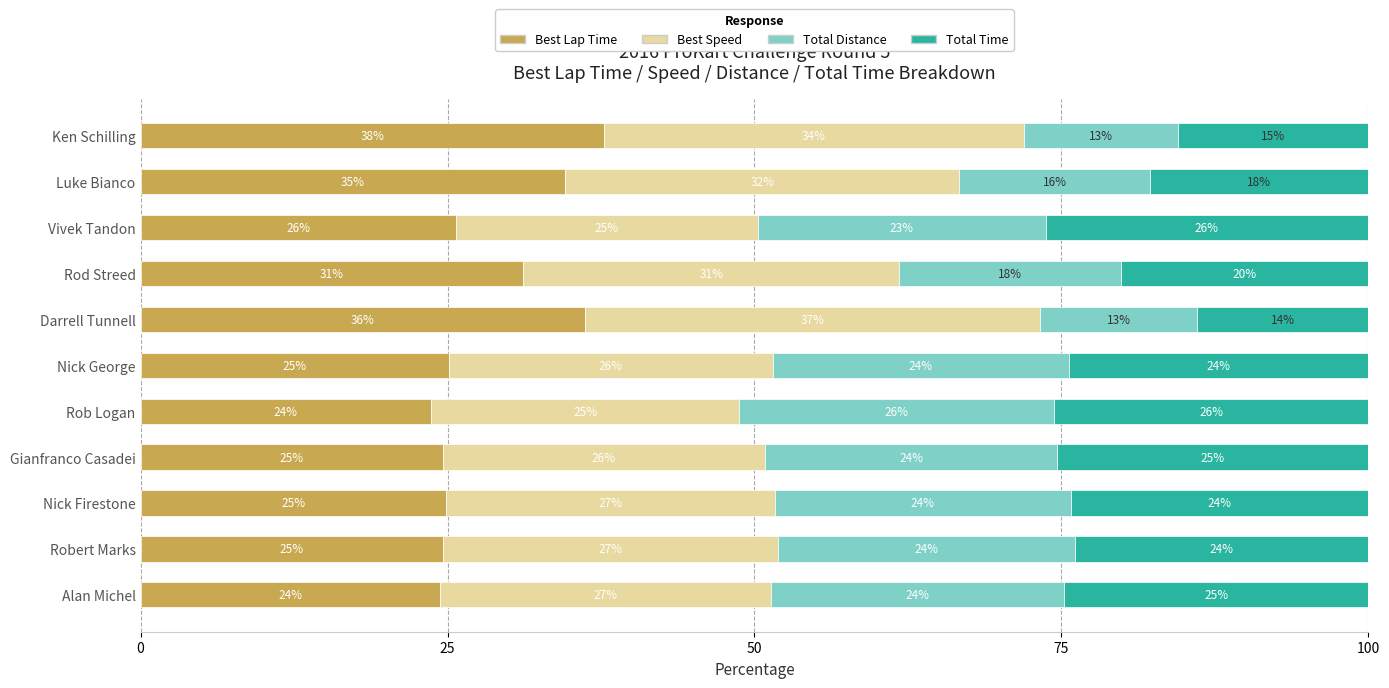

The value of Best Lap Time at Nick George is 43.2. True or false?

False